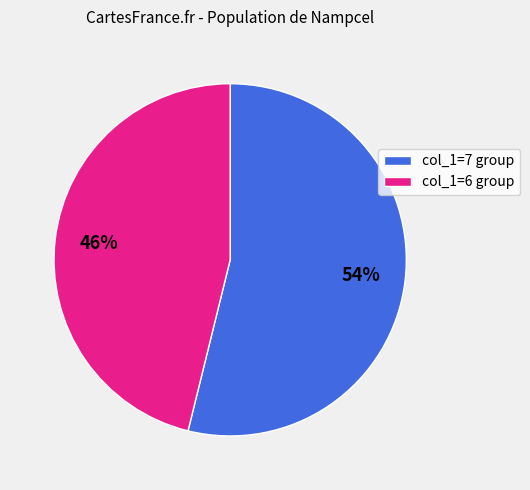

To the nearest percent, what percentage of the pie is col_1=6 group?

46%